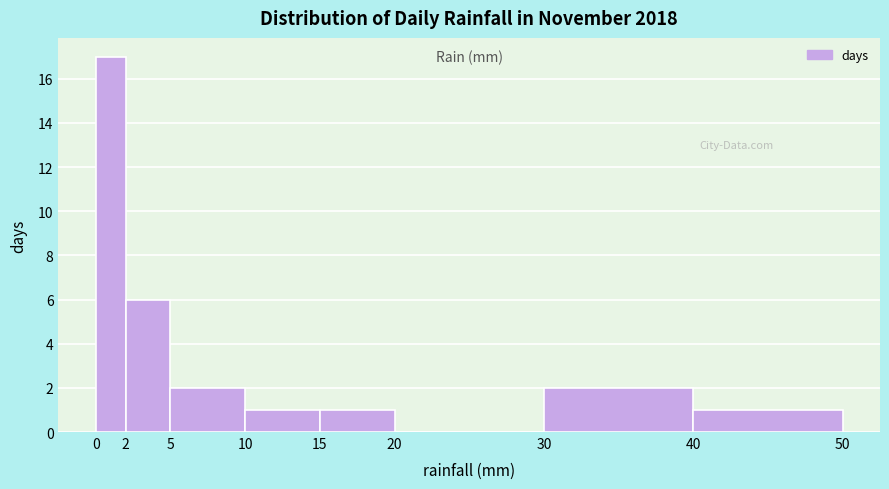

Which range on the x-axis has the tallest bar?

0 to 2